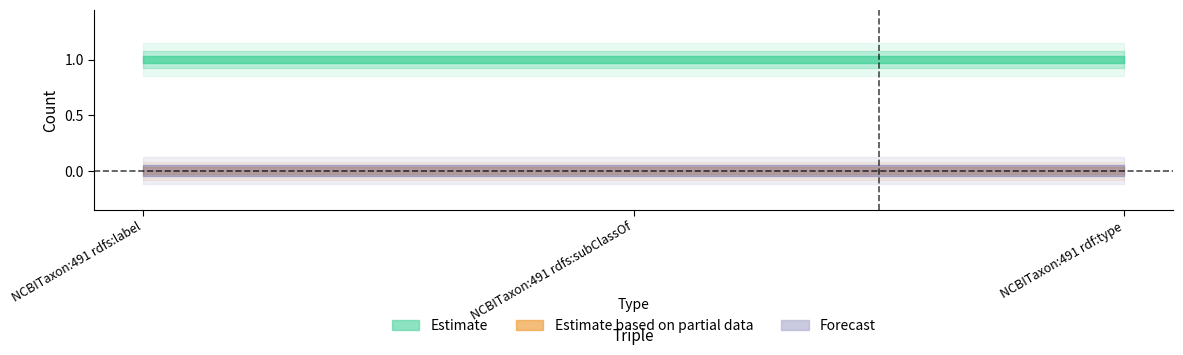

The Forecast series shows 0 at NCBITaxon:491 rdfs:subClassOf. True or false?

True